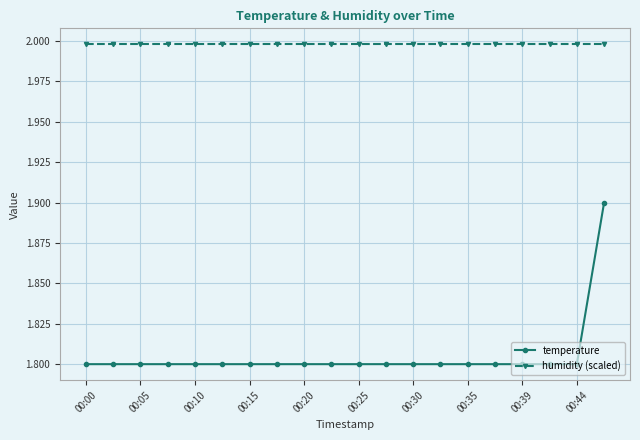

Rank the series by their average value, from lowest to highest.

temperature, humidity (scaled)